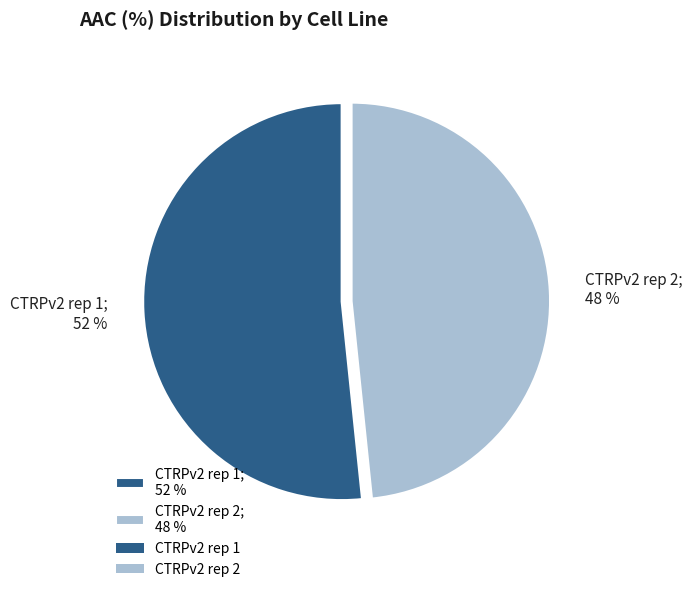

To the nearest percent, what percentage of the pie is CTRPv2 rep 2?

48%